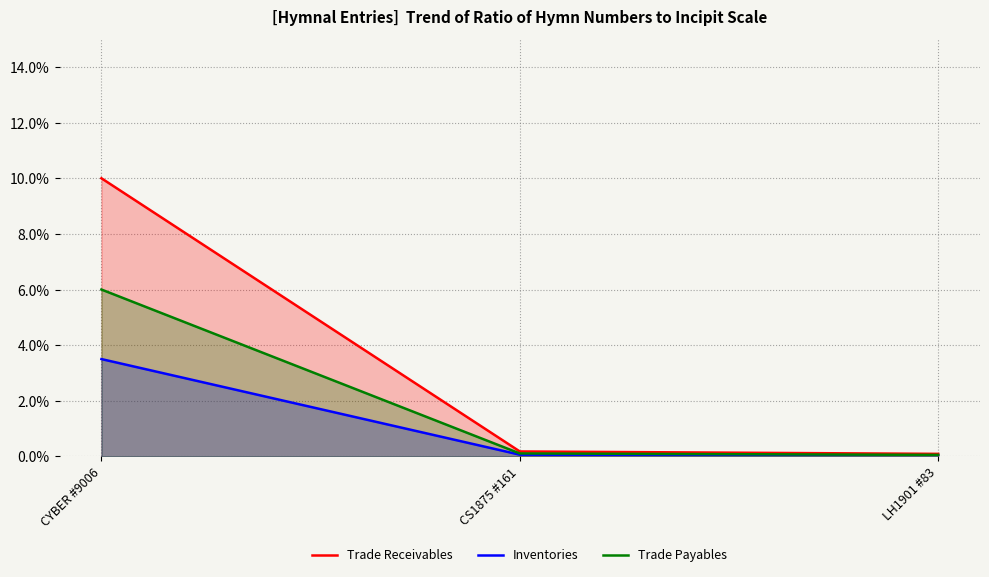

Is it true that Trade Payables equals 0.1 at LH1901 #83?

False